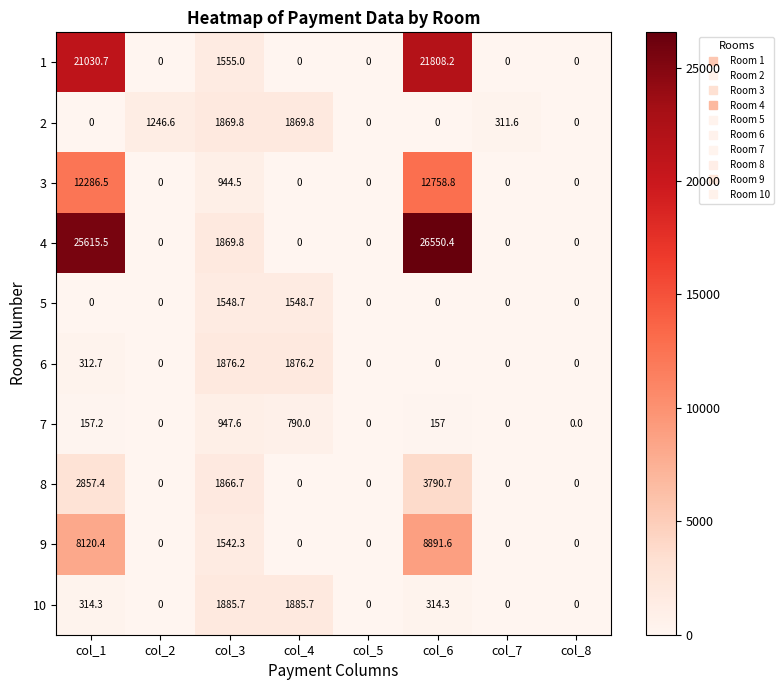

Which series changed the most between col_6 and col_7?

4